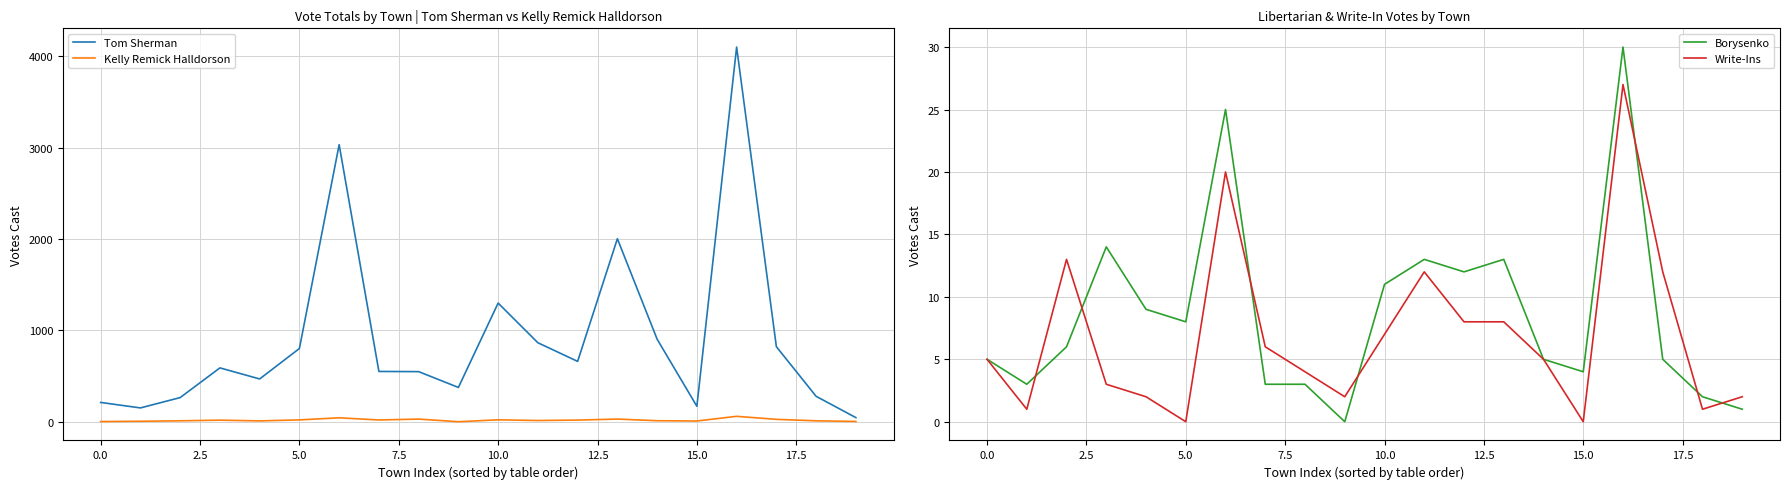

True or false: Tom Sherman and Write-Ins intersect in this chart.

False